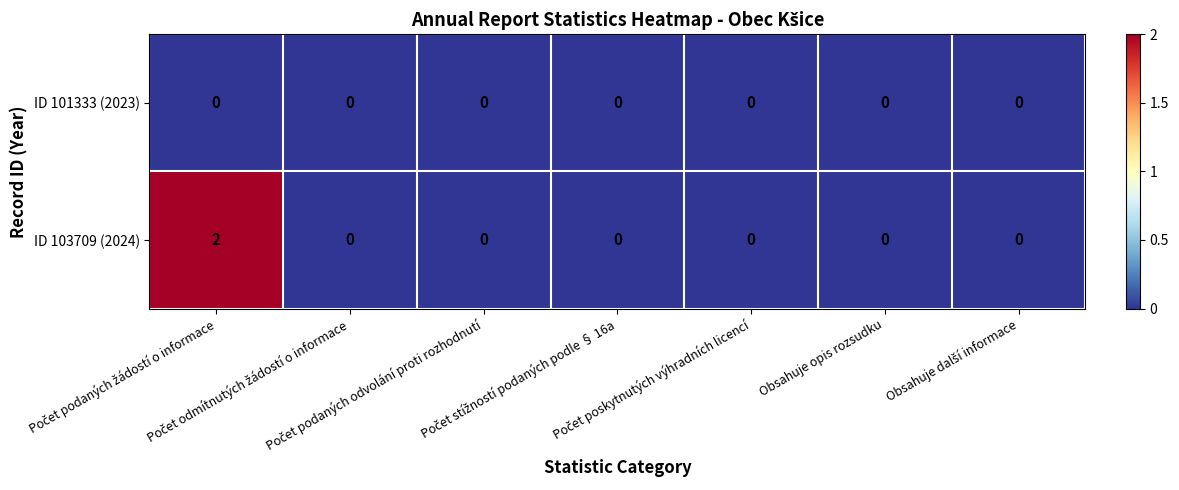

Count the ID 103709 (2024) values in the range 0 to 1.

6